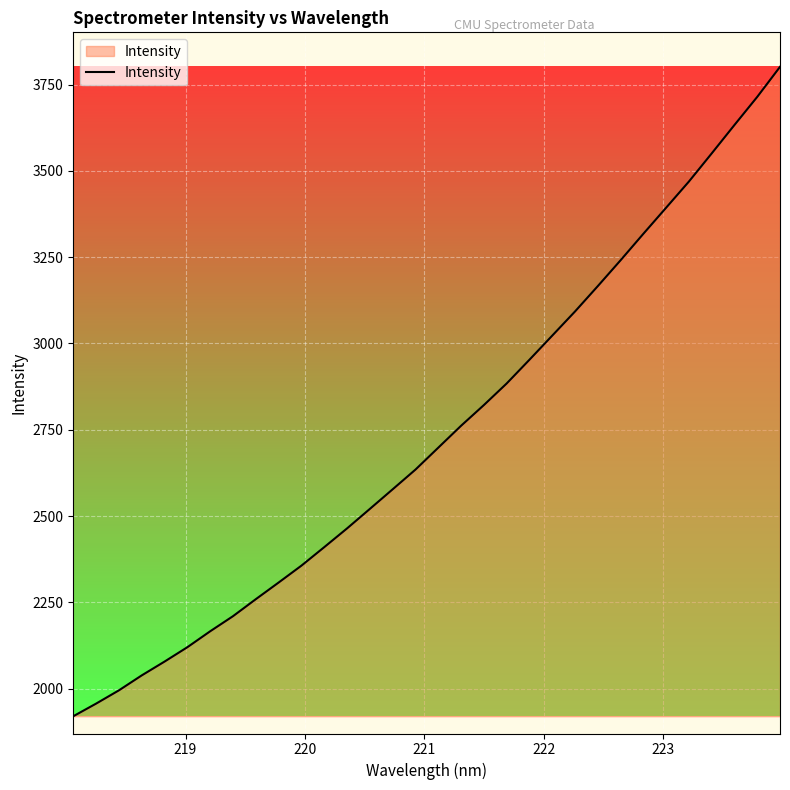

How many lines are shown in the chart?

1